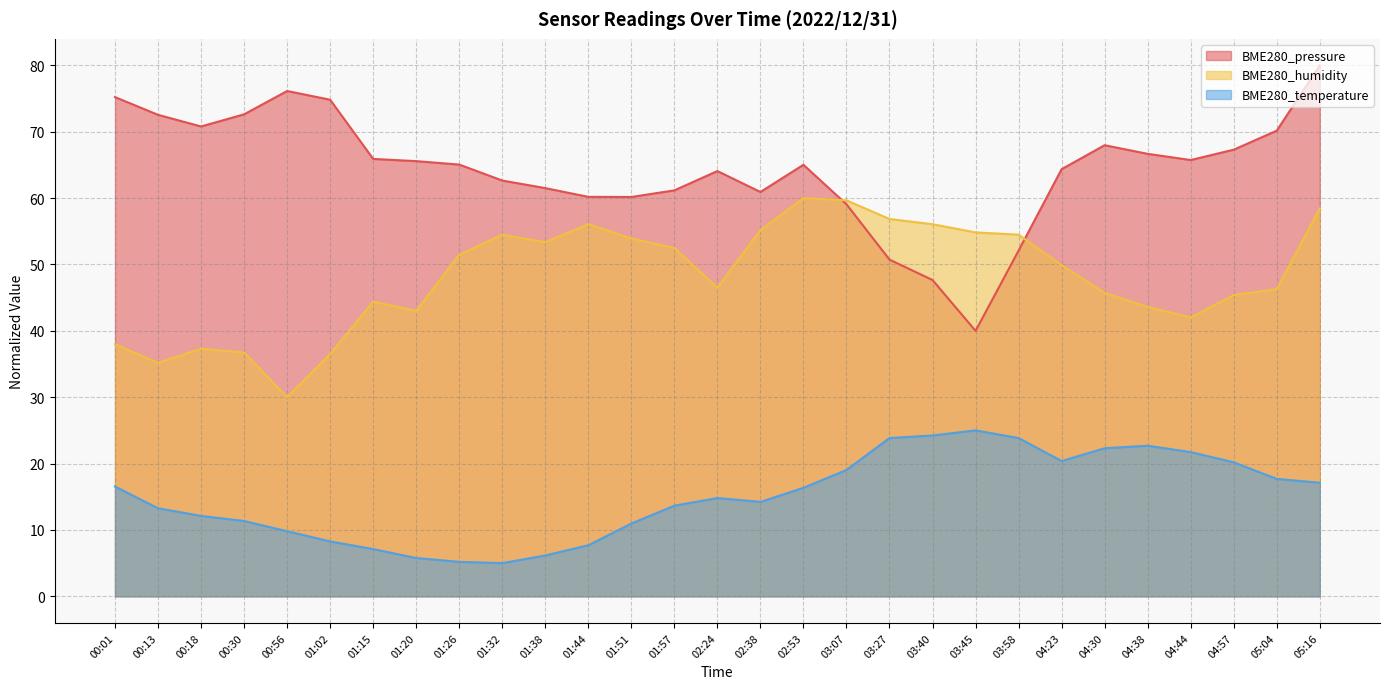

What is the difference between the BME280_pressure values at 03:40 and 04:30?

20.3